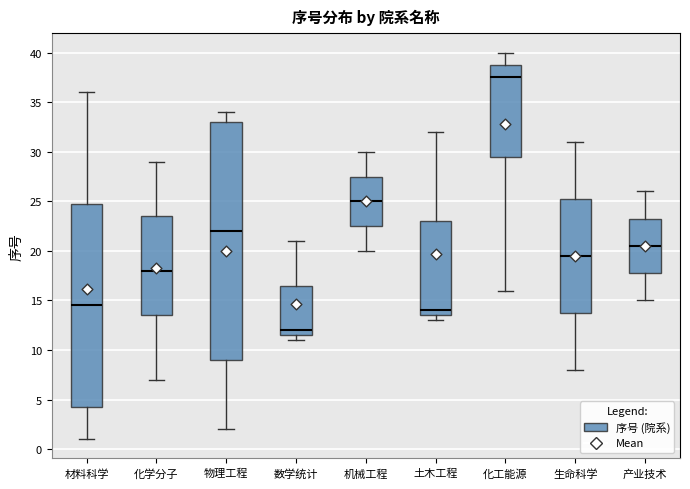

Reading left to right, read every box against the y-axis: the position of its median line, the range the box covers, and the ends of its whiskers. The values are not printed on the chart, so give them approximately, as read against the axis.

材料科学: median 14.5, box 4.5 to 25.0, whiskers 1.0 to 36.0
化学分子: median 18.0, box 13.5 to 23.5, whiskers 7.0 to 29.0
物理工程: median 22.0, box 9.0 to 33.0, whiskers 2.0 to 34.0
数学统计: median 12.0, box 11.5 to 16.5, whiskers 11.0 to 21.0
机械工程: median 25.0, box 22.5 to 27.5, whiskers 20.0 to 30.0
土木工程: median 14.0, box 13.5 to 23.0, whiskers 13.0 to 32.0
化工能源: median 37.5, box 29.5 to 39.0, whiskers 16.0 to 40.0
生命科学: median 19.5, box 14.0 to 25.5, whiskers 8.0 to 31.0
产业技术: median 20.5, box 18.0 to 23.5, whiskers 15.0 to 26.0